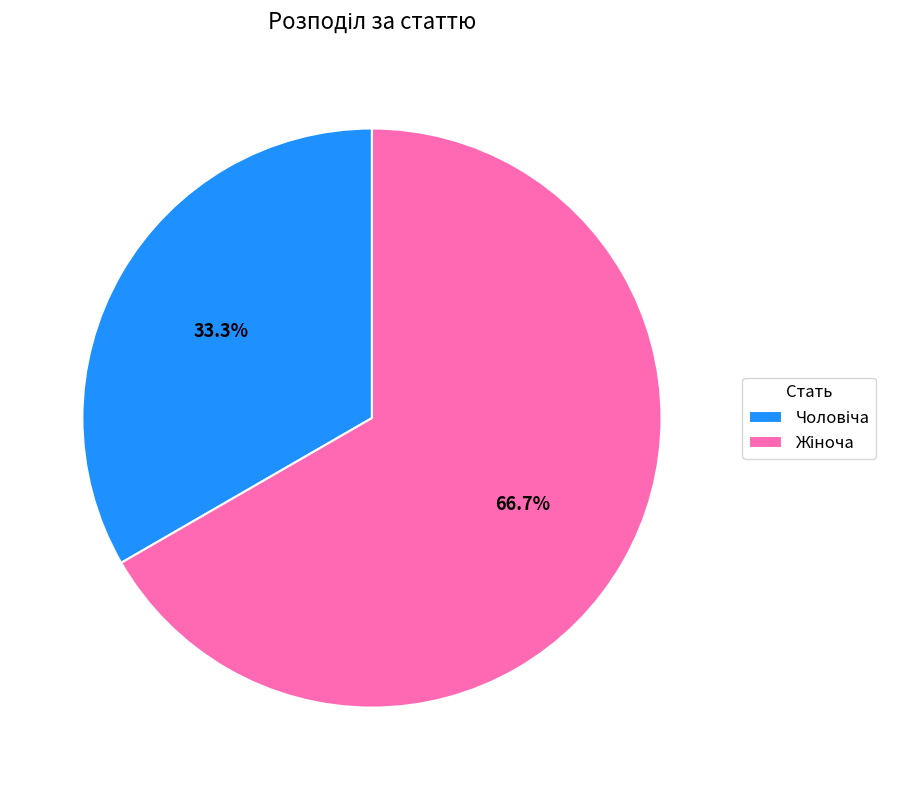

How many slices are in this pie chart?

2